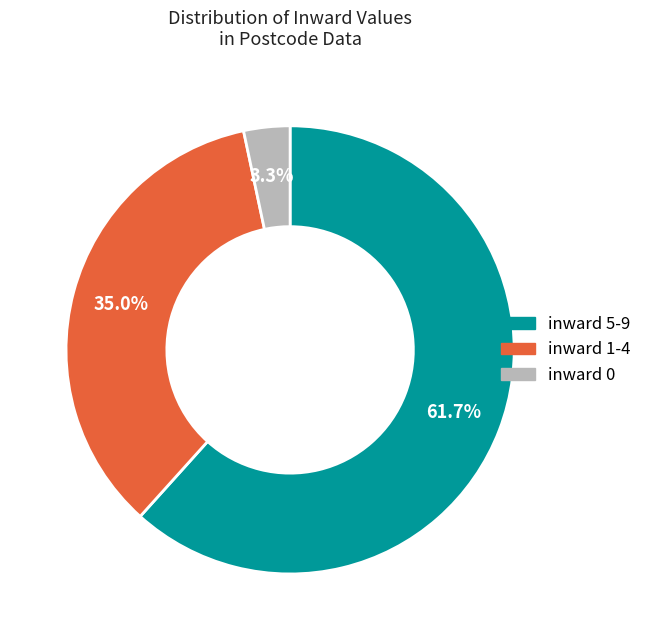

Does any single category account for the majority?

Yes